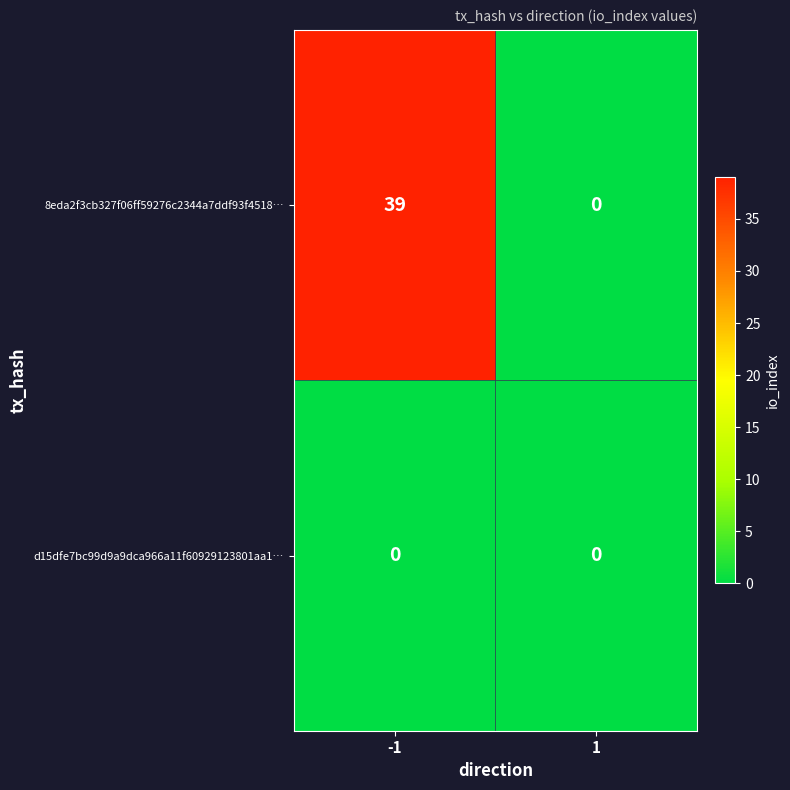

Rank the series by their maximum value, from lowest to highest.

d15dfe7bc99d9a9dca966a11f60929123801aa1…, 8eda2f3cb327f06ff59276c2344a7ddf93f4518…